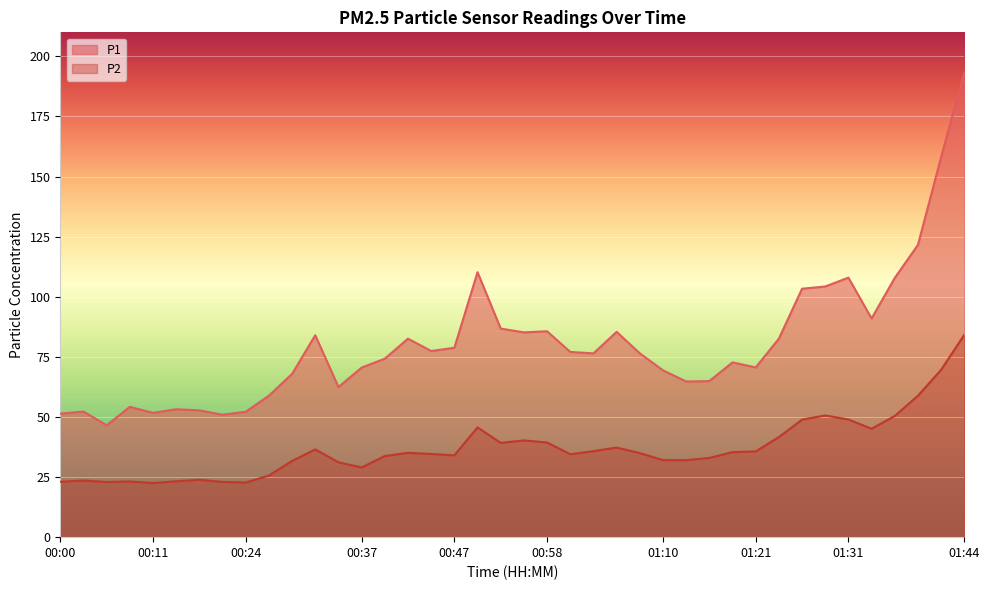

Where is P2 nearest to the value 53?

01:28